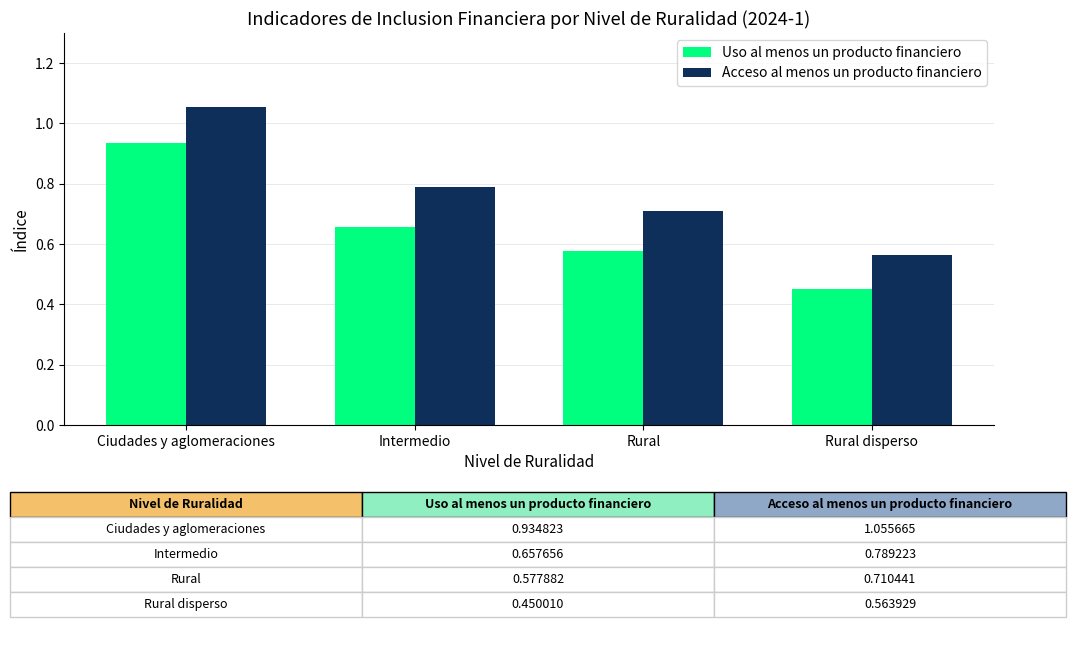

Which series has the largest range (max minus min)?

Acceso al menos un producto financiero